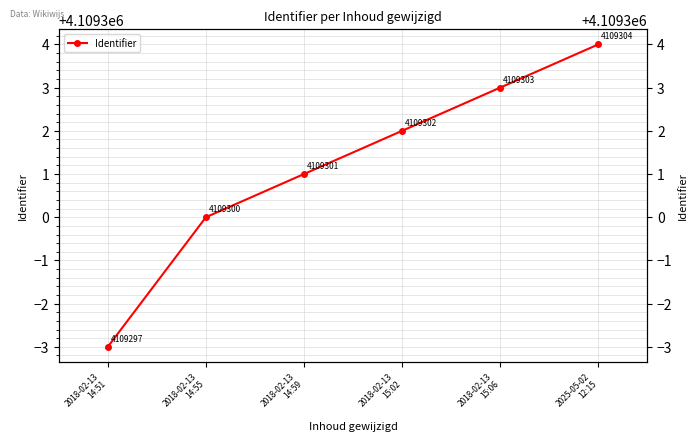

At which label does the data first exceed 4109302?

2018-02-13
15:06